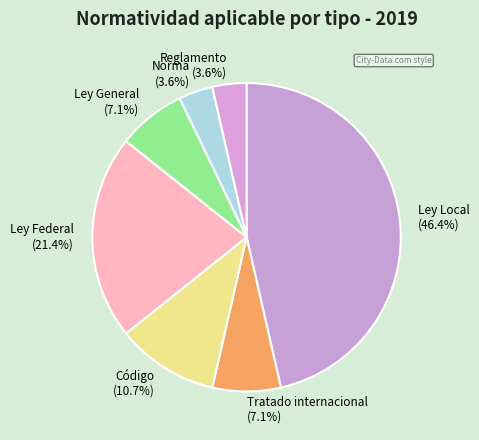

Between Ley Federal and Ley Local, which is larger?

Ley Local